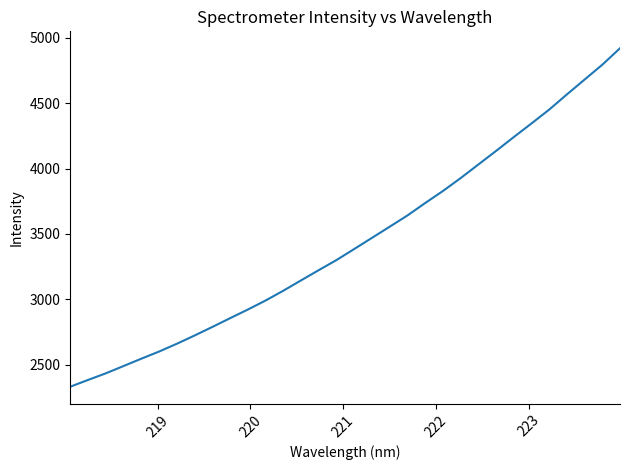

What is the difference between the maximum and minimum values?

2590.5